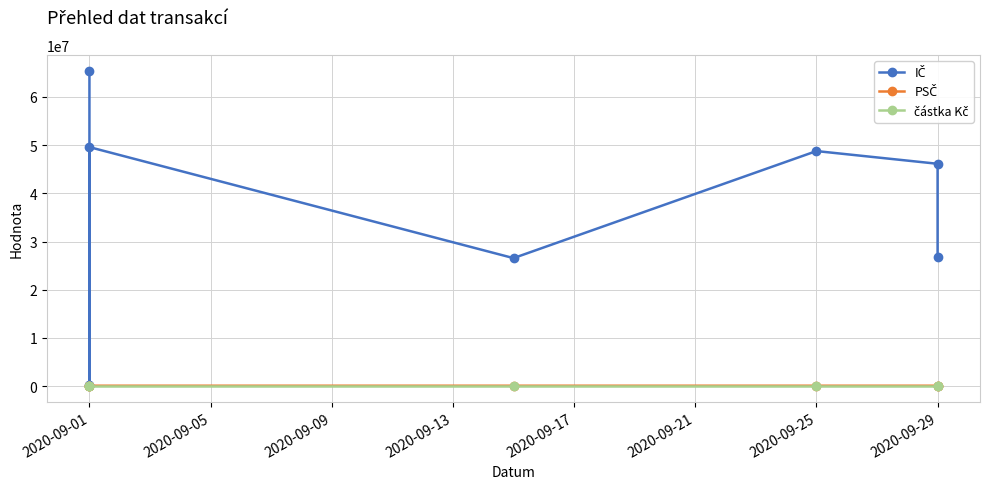

Is it true that IČ equals 27115658 at 2020-09-01?

False